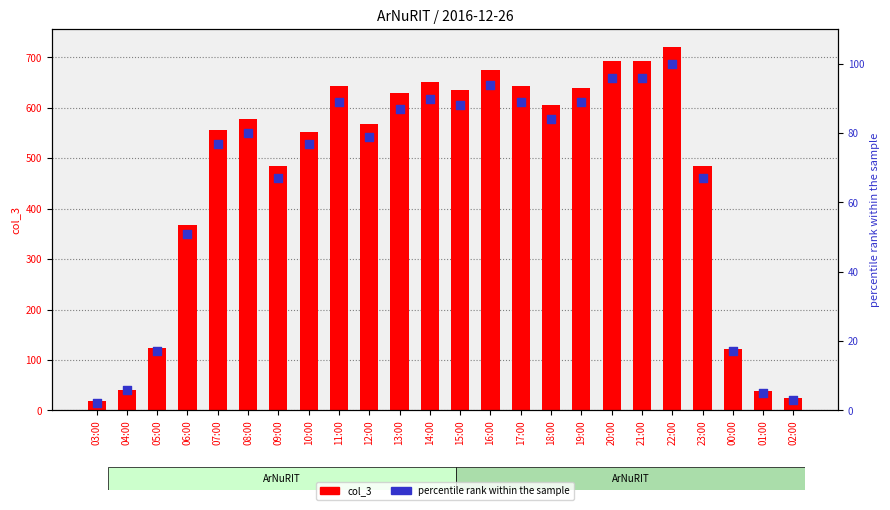

Which series has the largest total across all categories?

col_3